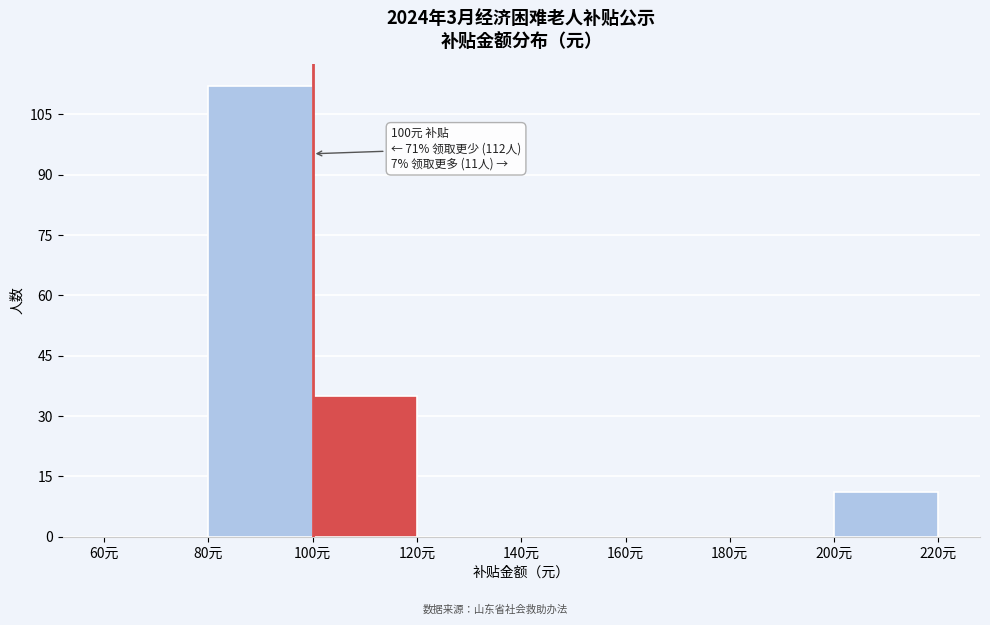

Which range on the x-axis has the tallest bar?

80 to 100